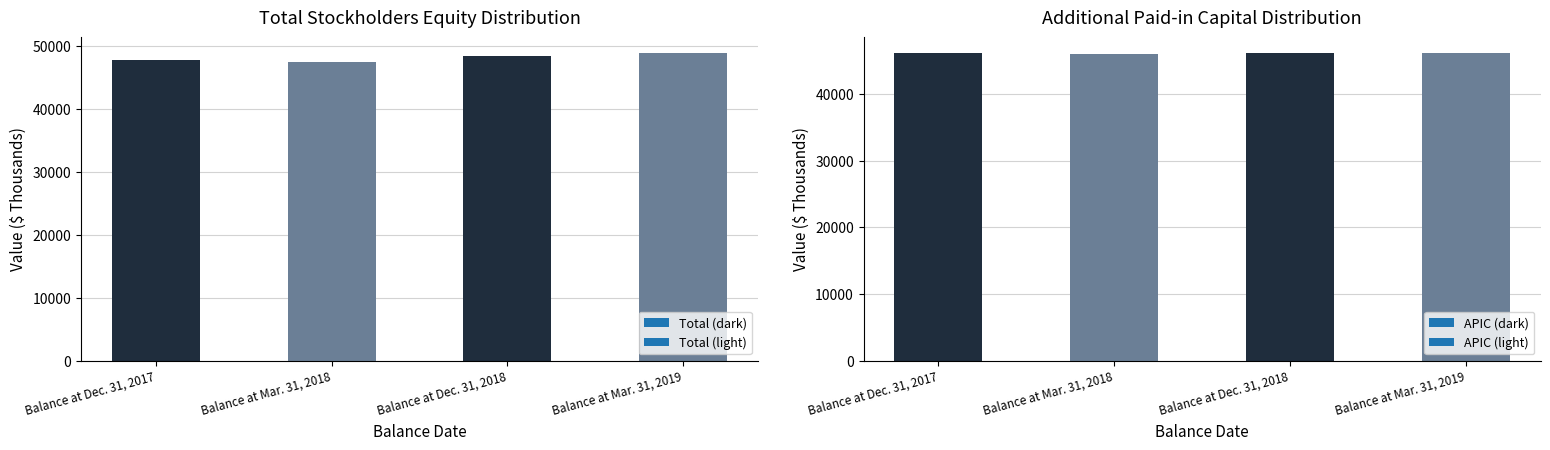

Which series has the largest range (max minus min)?

Total